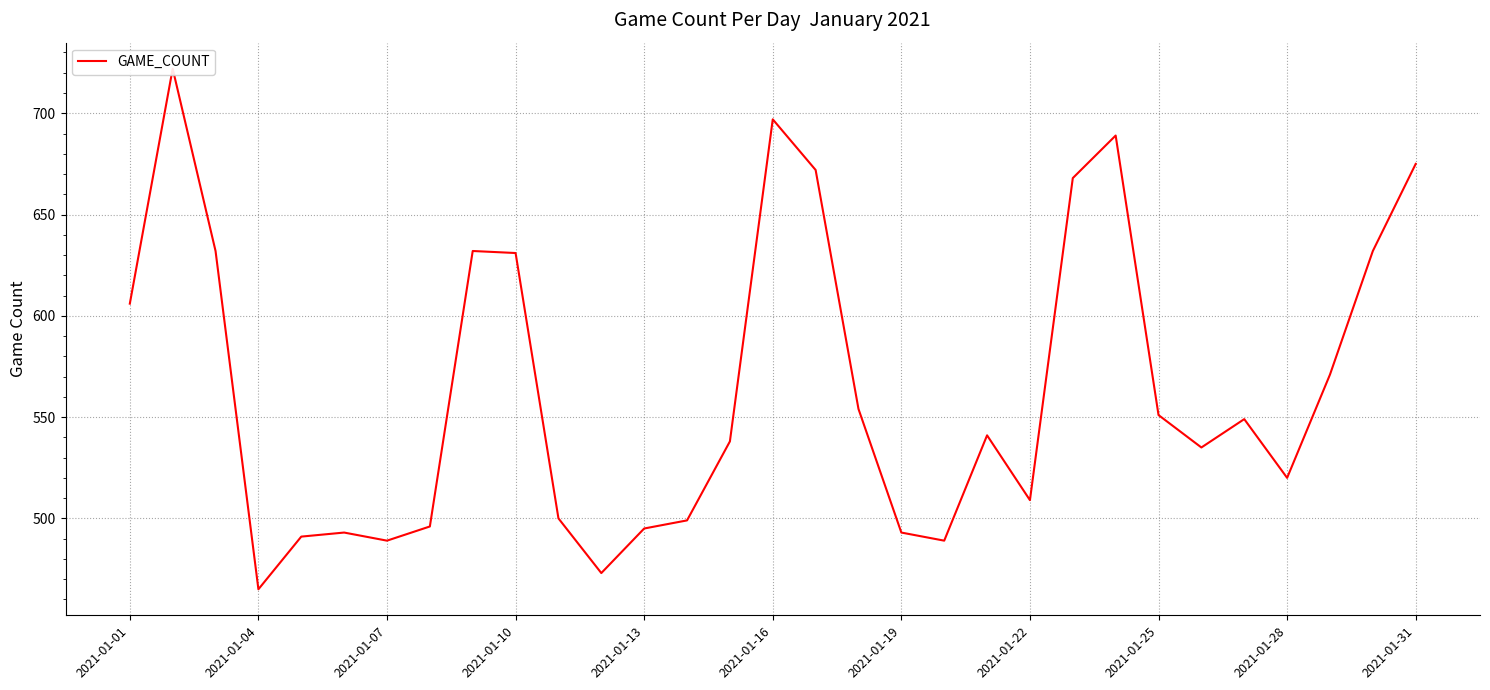

Count the number of data series in this chart.

1